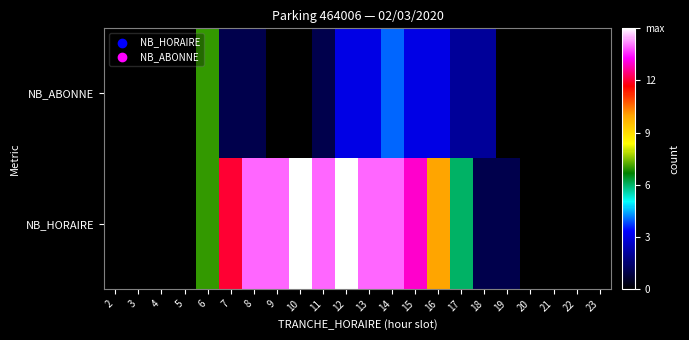

At how many categories does at least one series exceed 13?

7